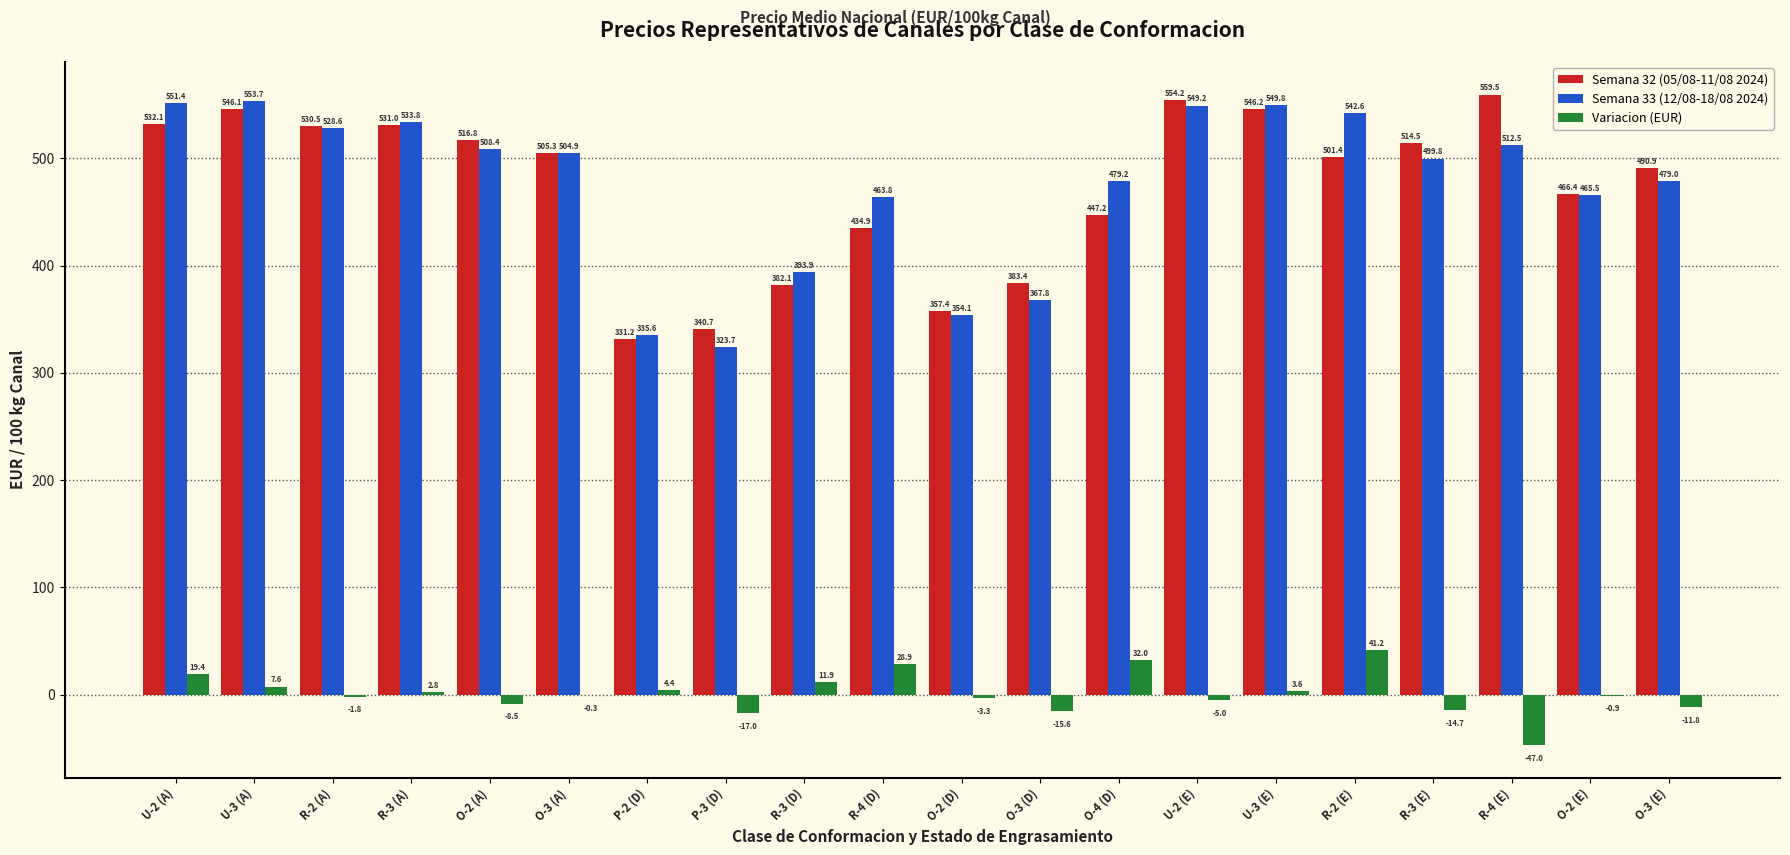

What is the sum of the Semana 32 (05/08-11/08 2024) values at R-4 (D) and O-4 (D)?

882.1